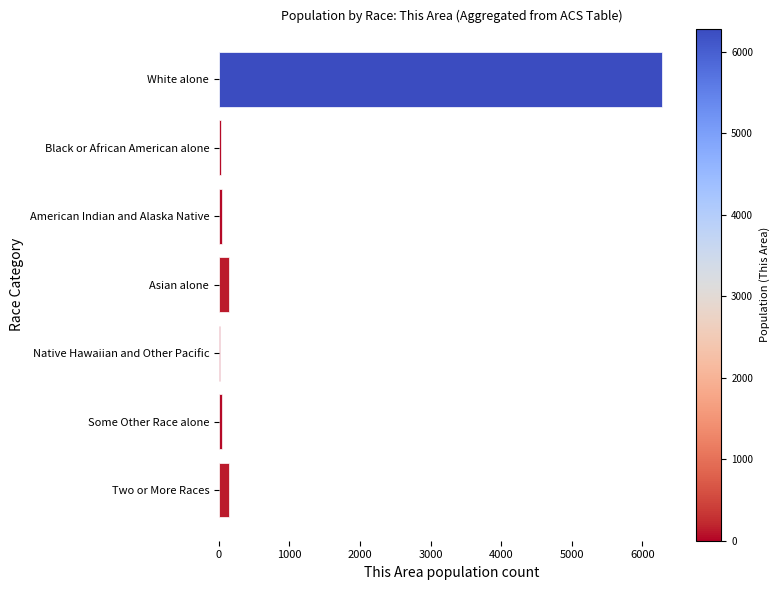

Which category has the highest value across all series?

White alone